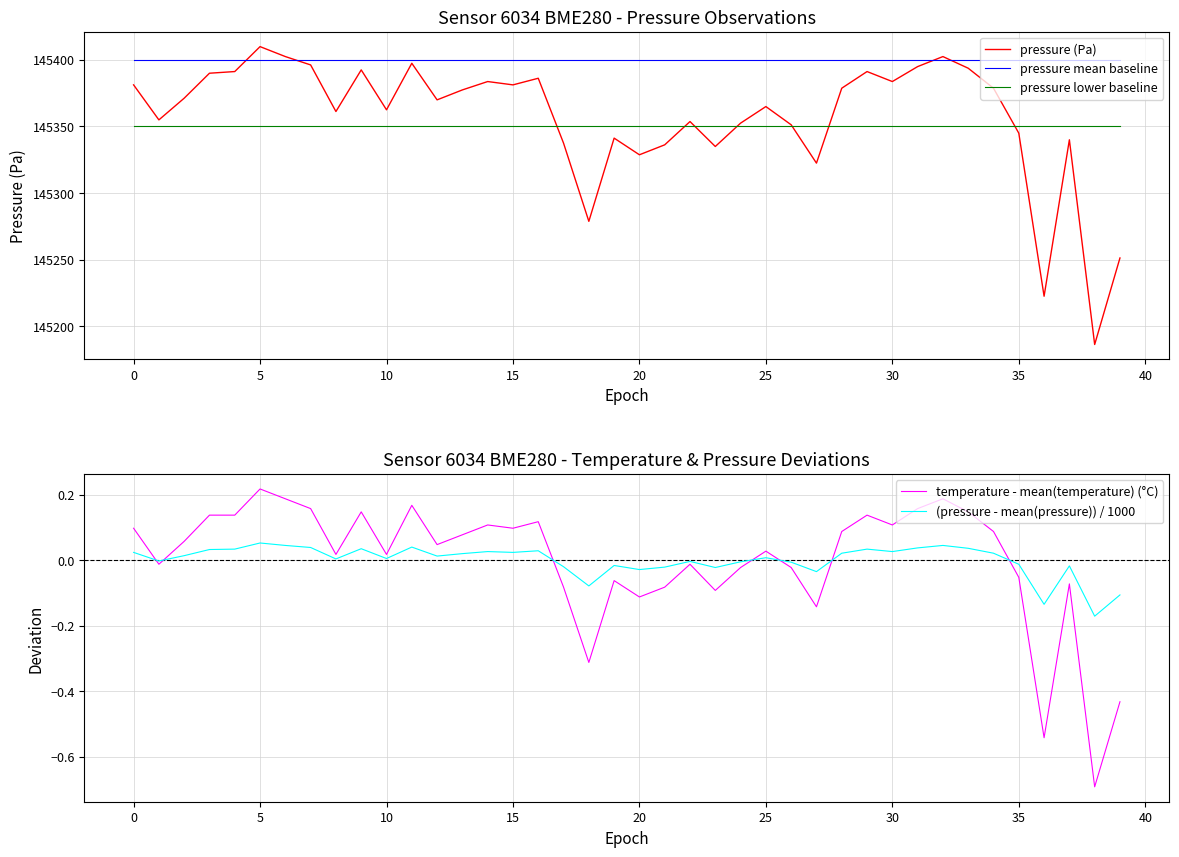

True or false: pressure (Pa) and (pressure - mean(pressure)) / 1000 intersect in this chart.

False